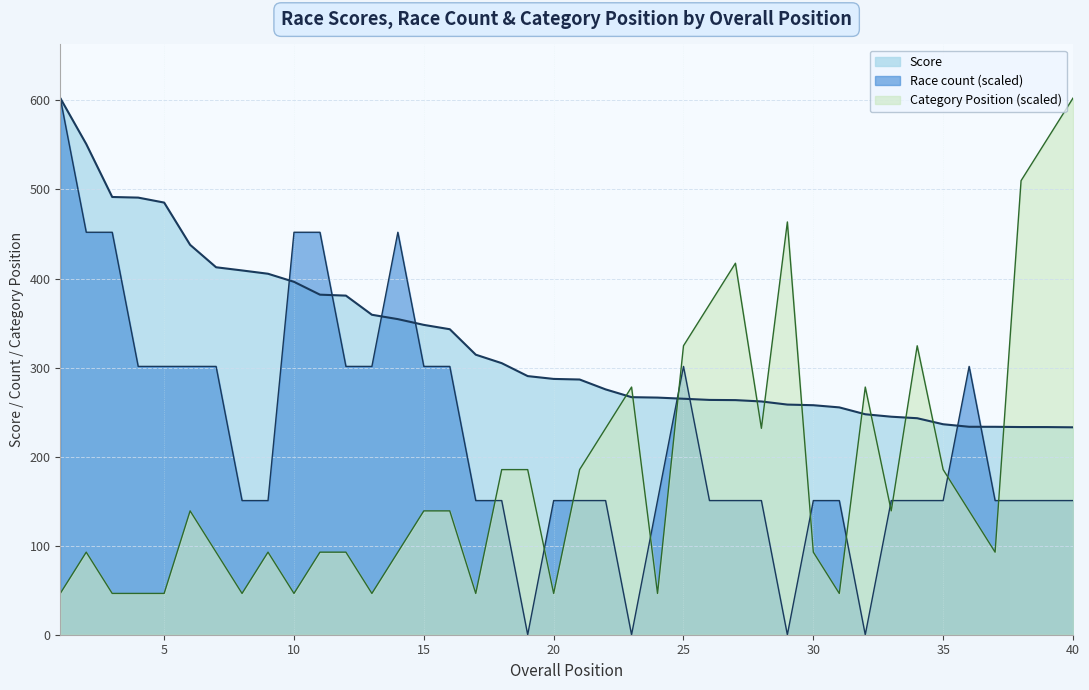

Which series has the widest spread of values?

Race count